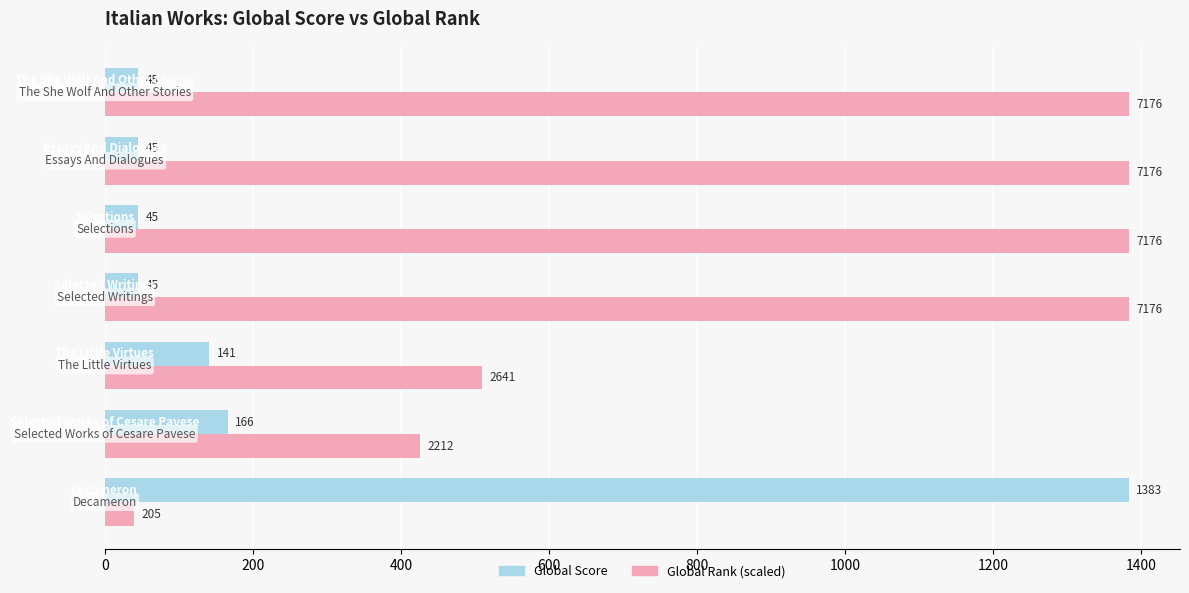

Which series has the largest total across all categories?

Global Rank (scaled)